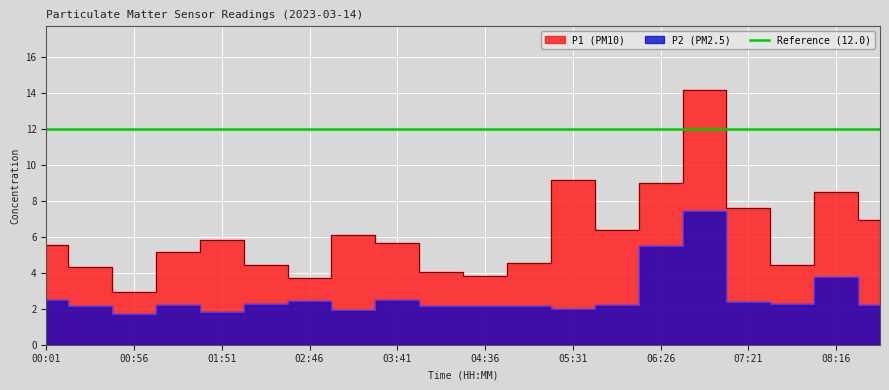

List the series in order of their overall mean, lowest first.

P2, P1